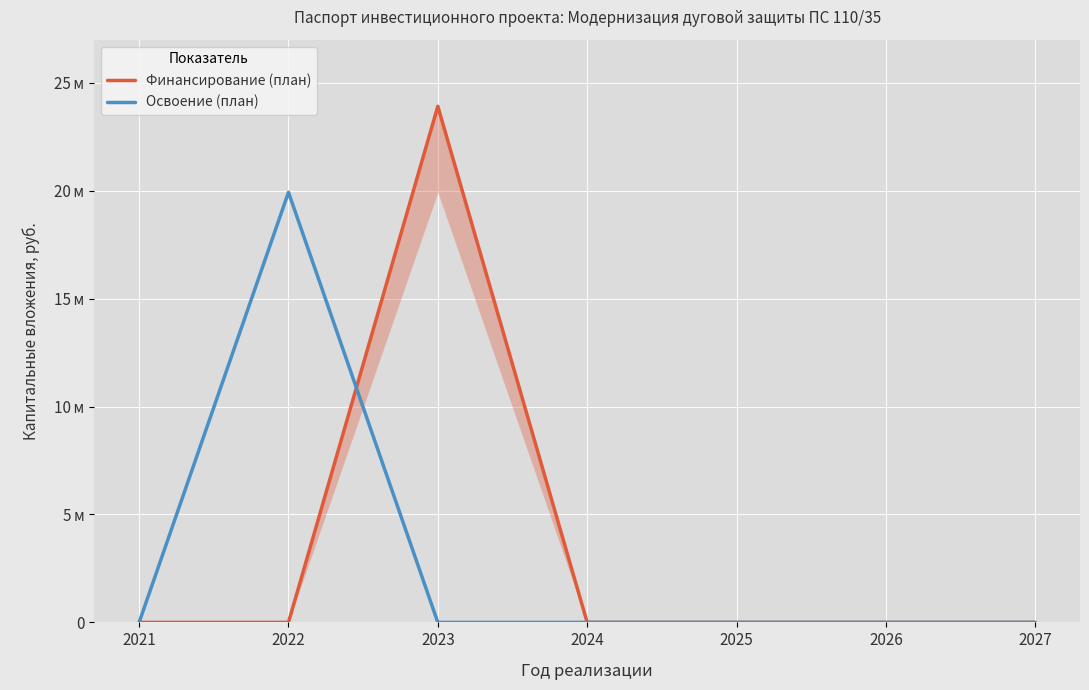

What is the average value of the Финансирование (план) series?

3416155